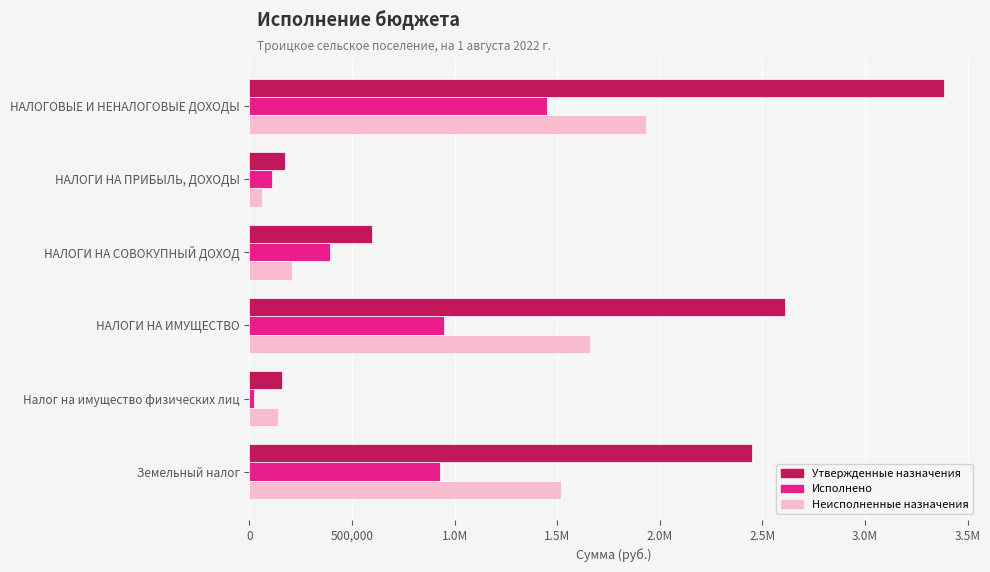

What are all the series names shown in the legend?

Утвержденные назначения, Исполнено, Неисполненные назначения